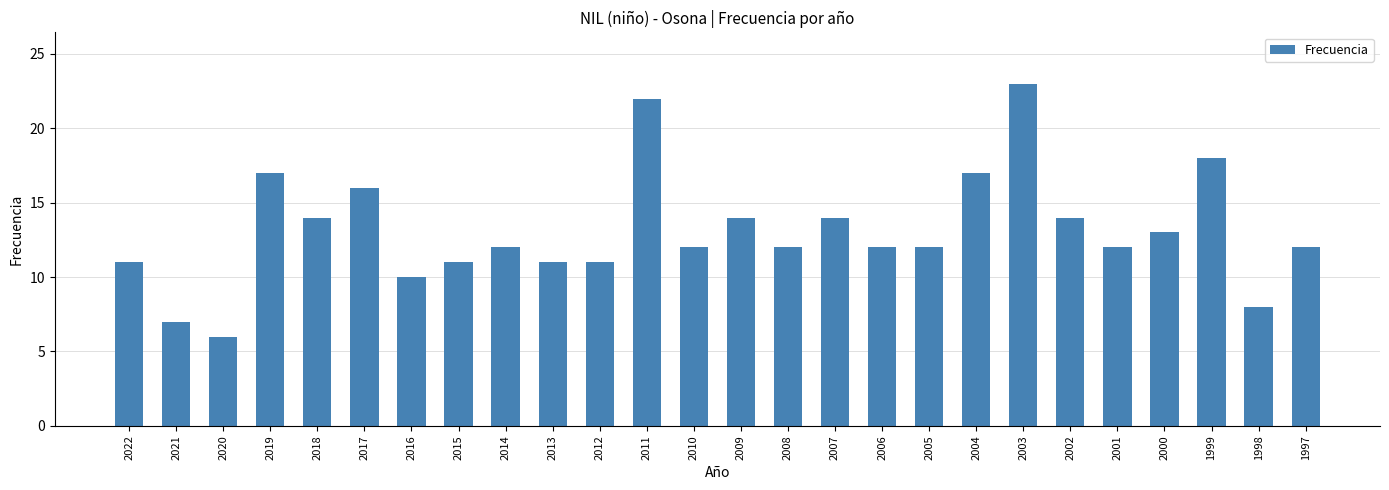

What is the approximate value at 2004?

17